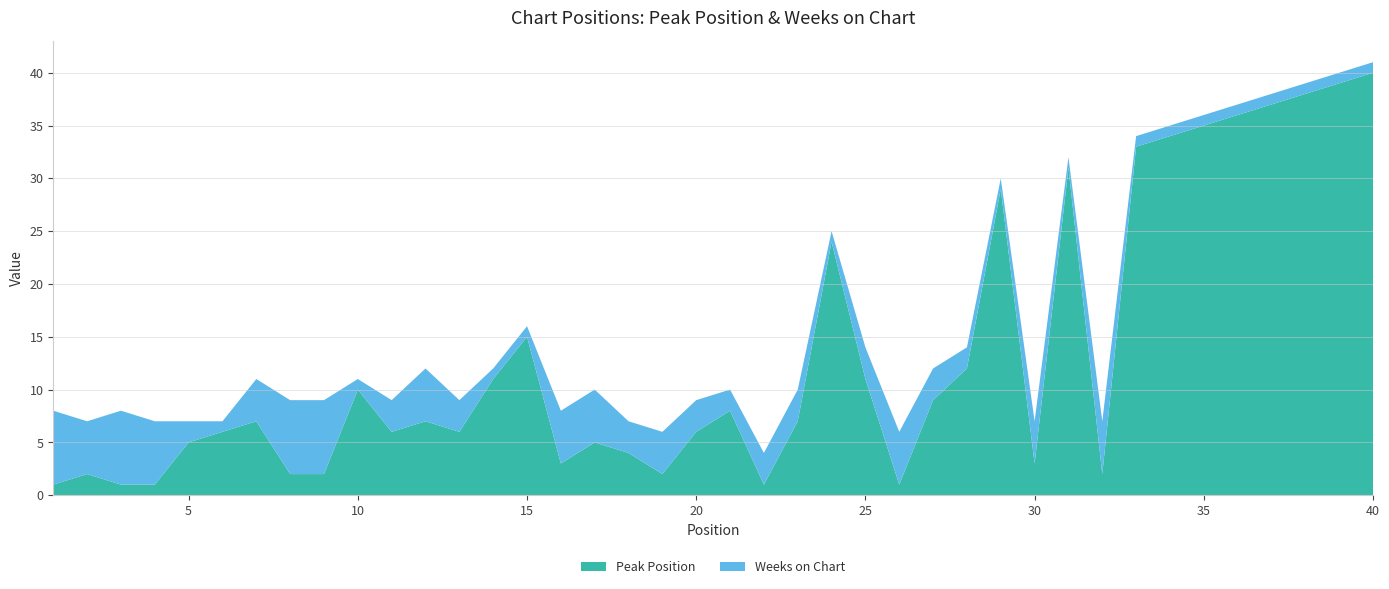

Reading left to right, transcribe all the data shown in this chart.

Peak Position: 1=1	2=2	3=1	4=1	5=5	6=6	7=7	8=2	9=2	10=10	11=6	12=7	13=6	14=11	15=15	16=3	17=5	18=4	19=2	20=6	21=8	22=1	23=7	24=24	25=11	26=1	27=9	28=12	29=29	30=3	31=31	32=2	33=33	34=34	35=35	36=36	37=37	38=38	39=39	40=40
Weeks on Chart: 1=7	2=5	3=7	4=6	5=2	6=1	7=4	8=7	9=7	10=1	11=3	12=5	13=3	14=1	15=1	16=5	17=5	18=3	19=4	20=3	21=2	22=3	23=3	24=1	25=3	26=5	27=3	28=2	29=1	30=4	31=1	32=5	33=1	34=1	35=1	36=1	37=1	38=1	39=1	40=1